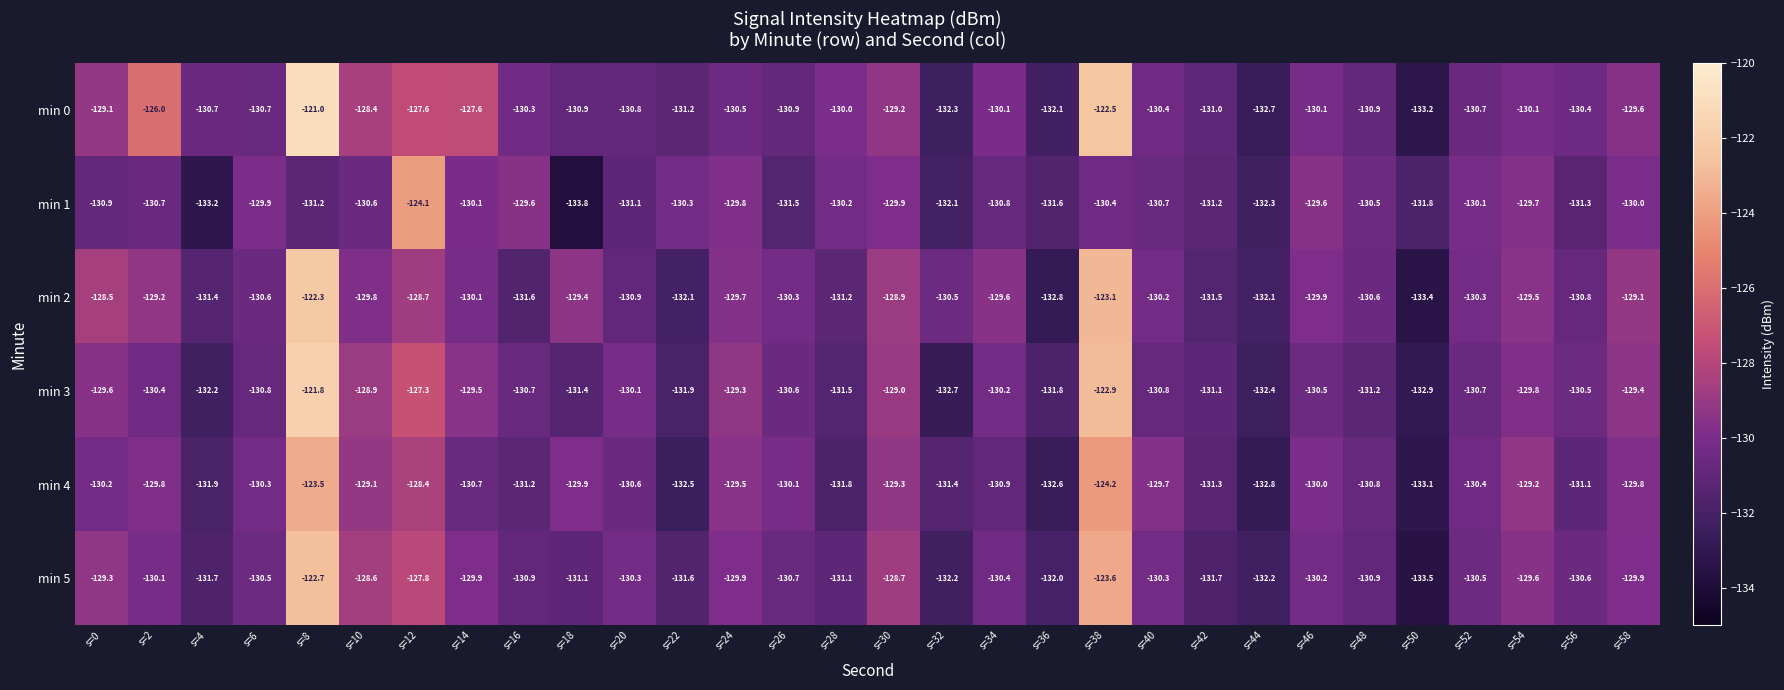

What is the average value of the min 2 series?

-129.9